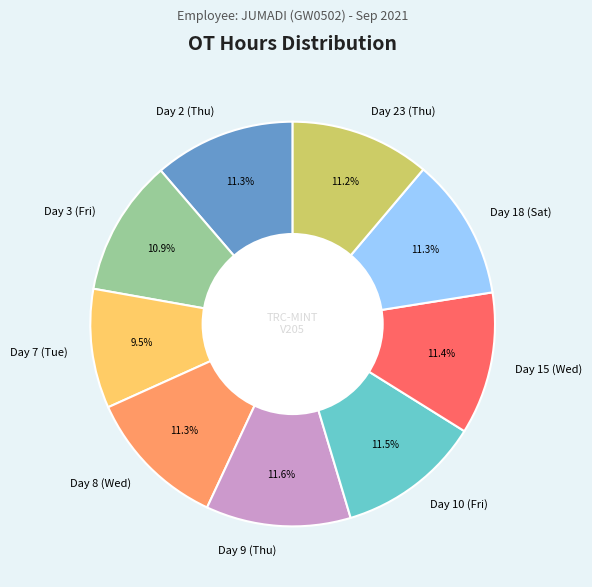

Which slice is the smallest?

Day 7 (Tue)